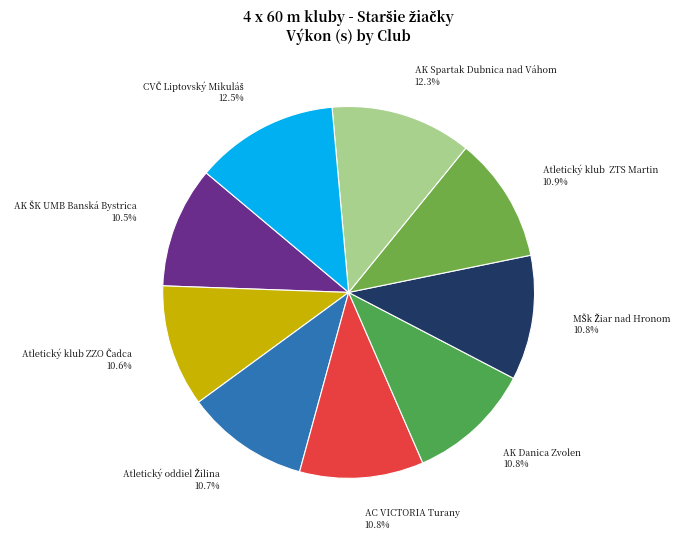

What portion of the pie excludes Atletický klub ZTS Martin 10.9%?

89.1%